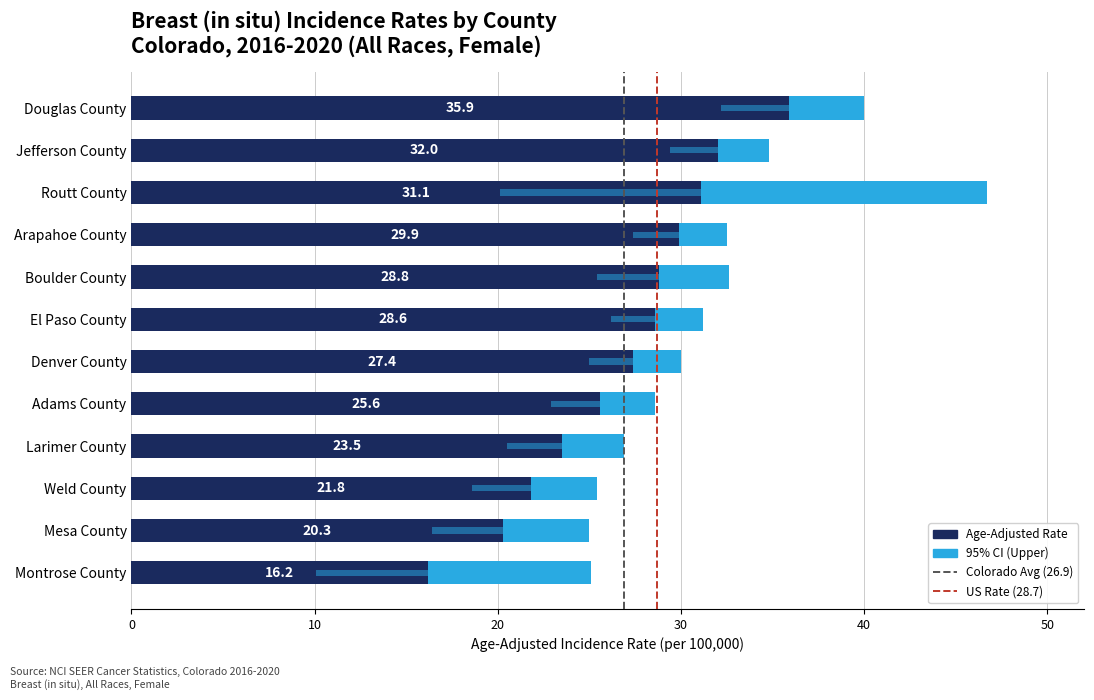

How many data points in Lower CI are above 25?

5